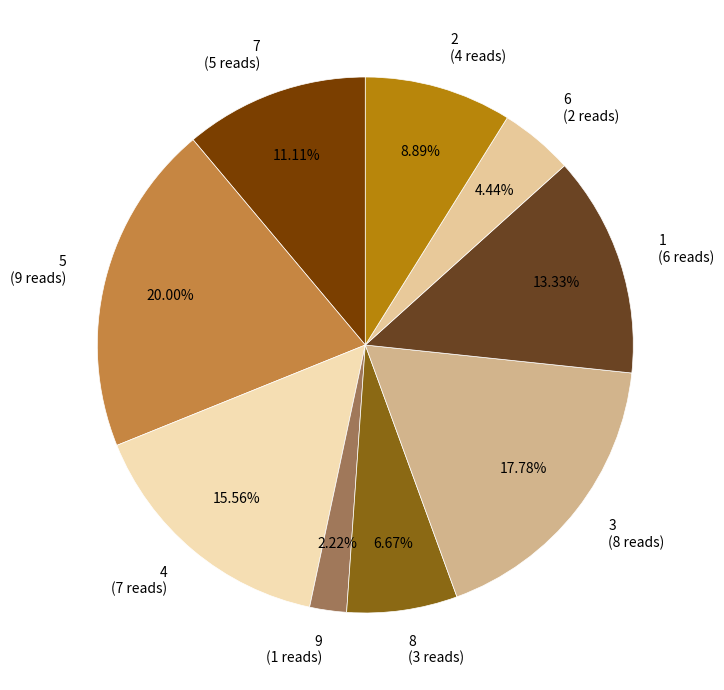

Count the number of slices in the pie.

9